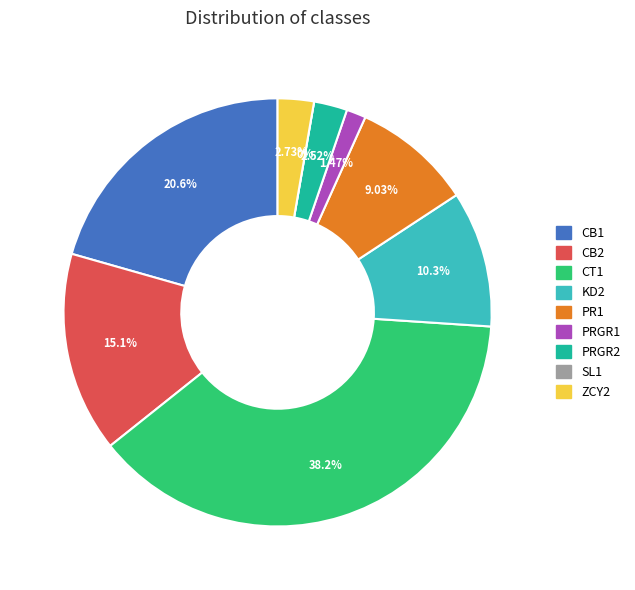

Count the number of slices in the pie.

9